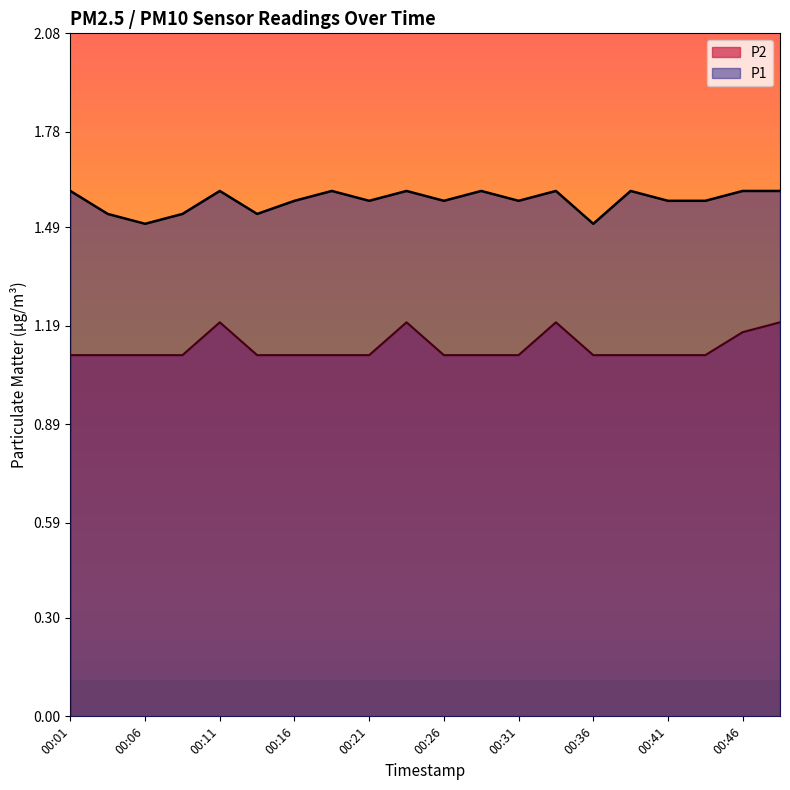

At which label does P2 reach its peak?

00:11